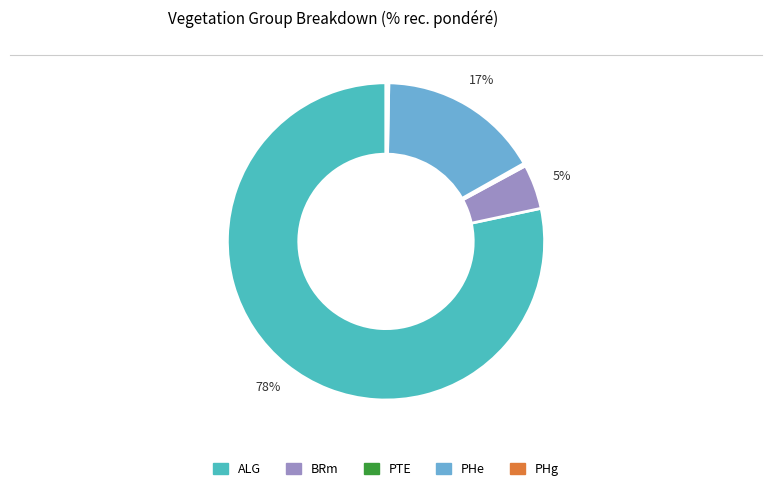

To the nearest percent, what is the difference between the PTE and ALG slice percentages?

78%